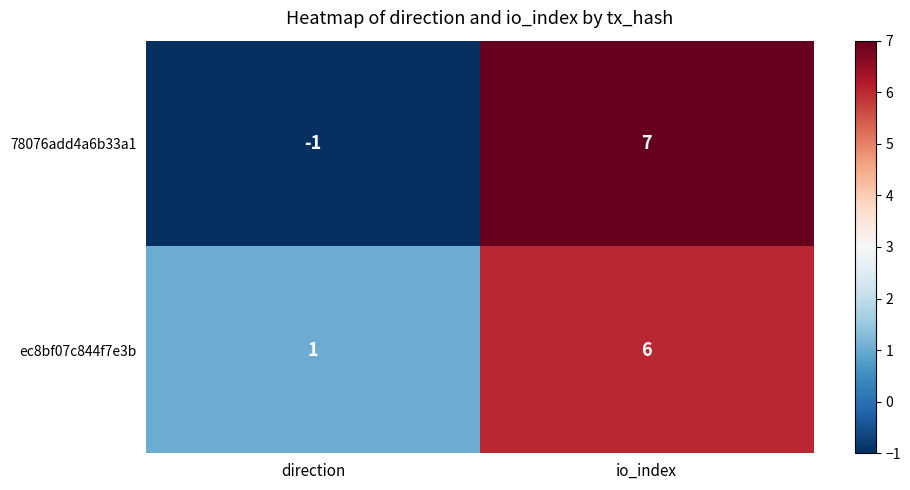

The 78076add4a6b33a1 series shows 10 at io_index. True or false?

False